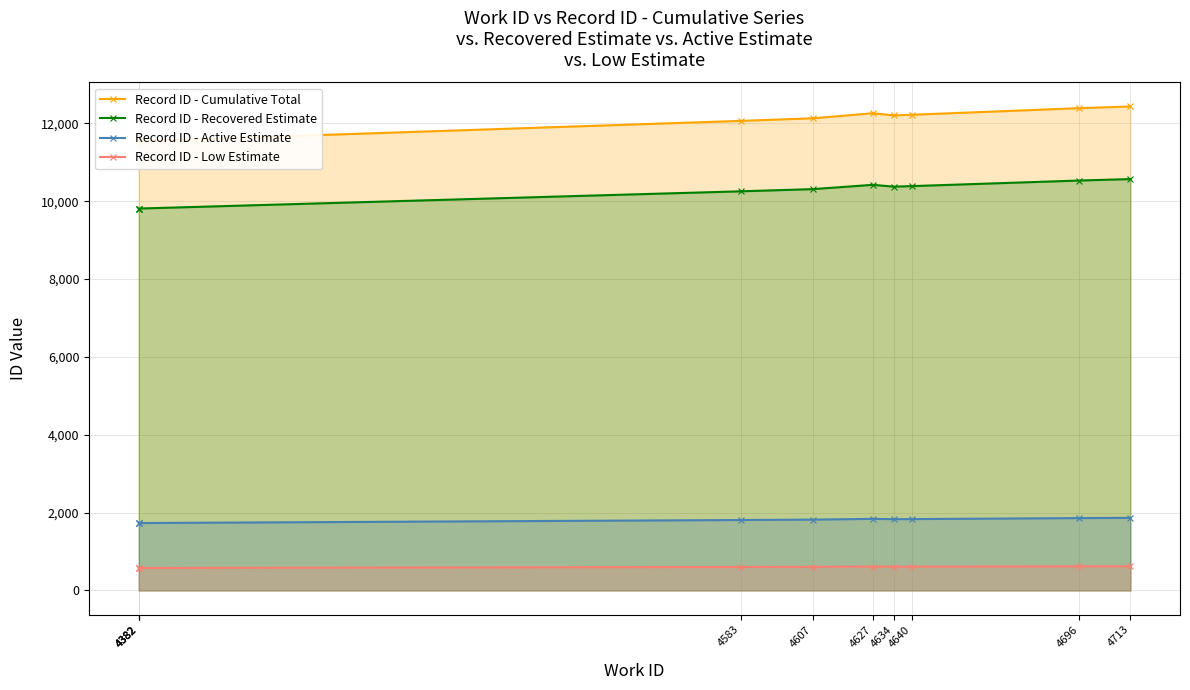

Does the chart have visible grid lines?

Yes